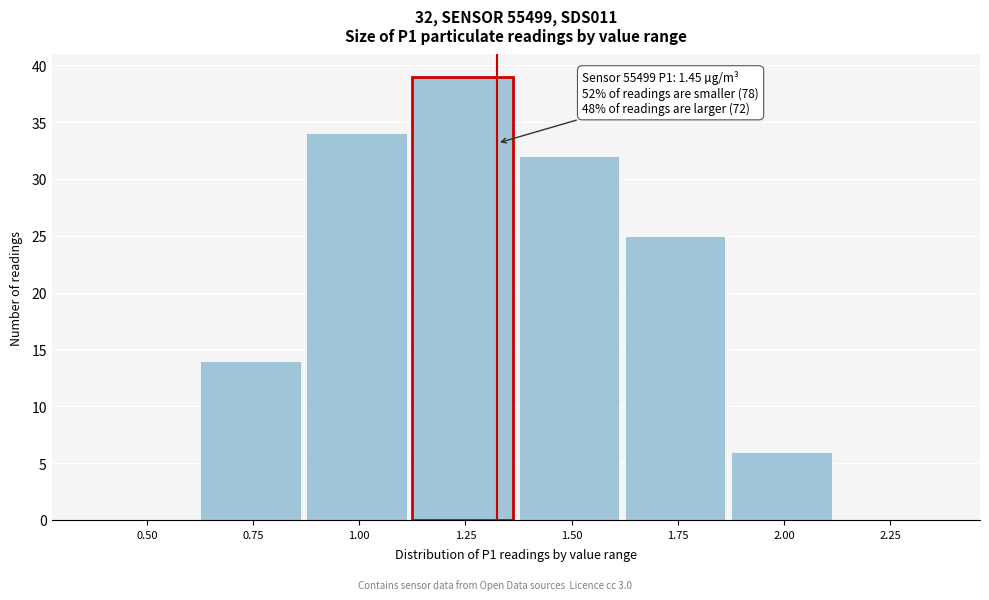

Reading right to left, what are all the values shown in this chart?

2.25=0	2.00=6	1.75=25	1.50=32	1.25=39	1.00=34	0.75=14	0.50=0